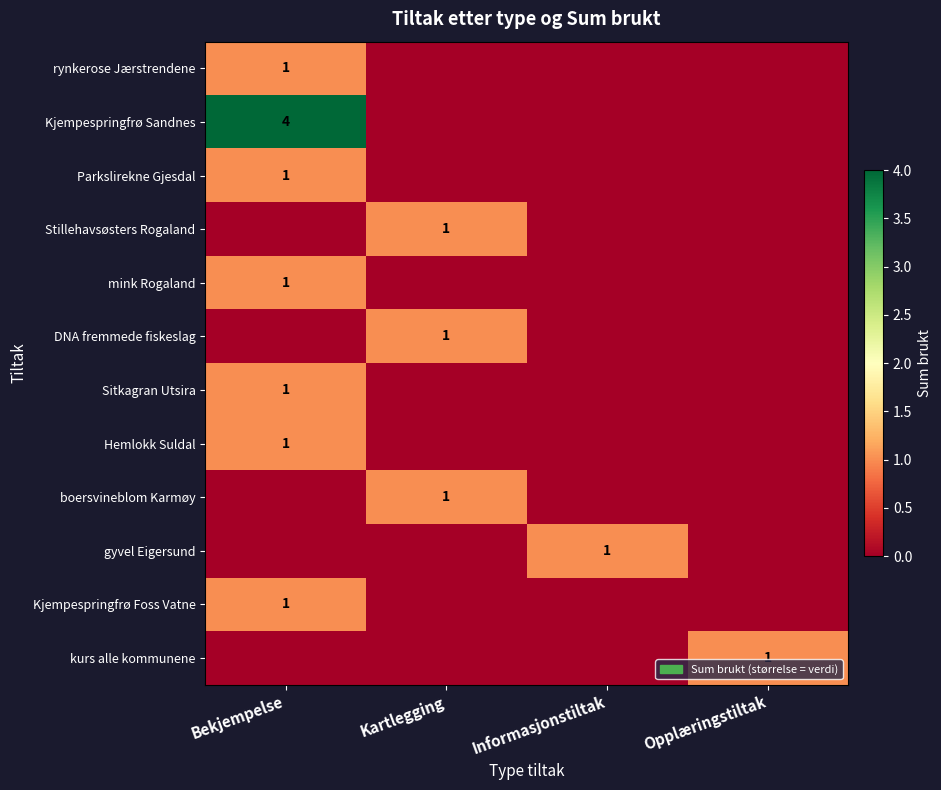

Is it true that mink Rogaland equals 2 at Bekjempelse?

False